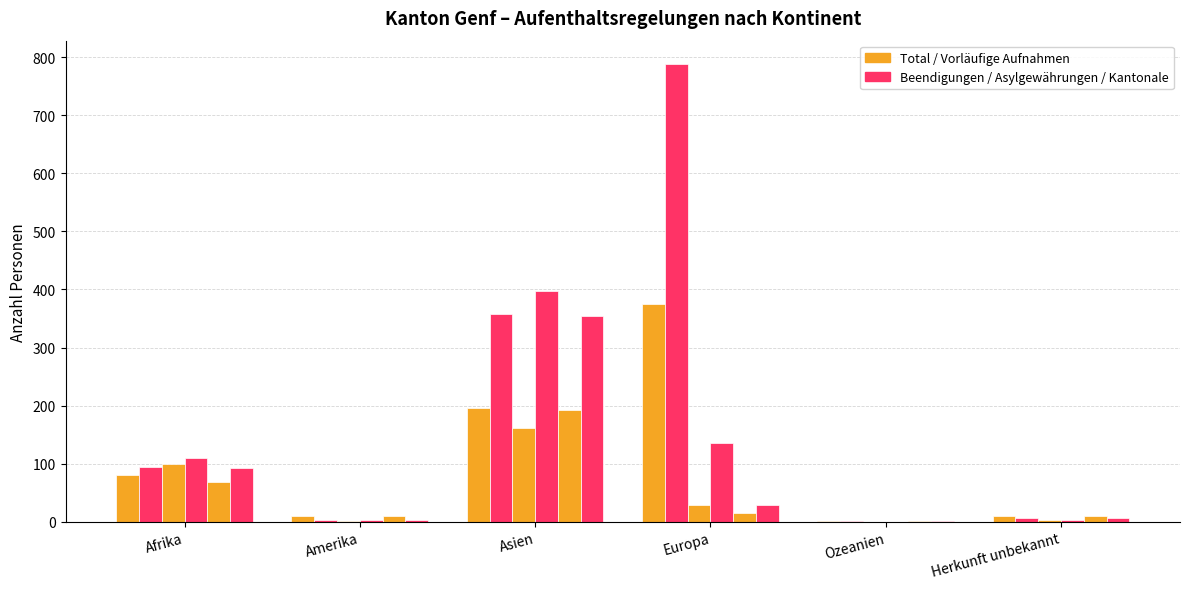

Count the number of data series in this chart.

6